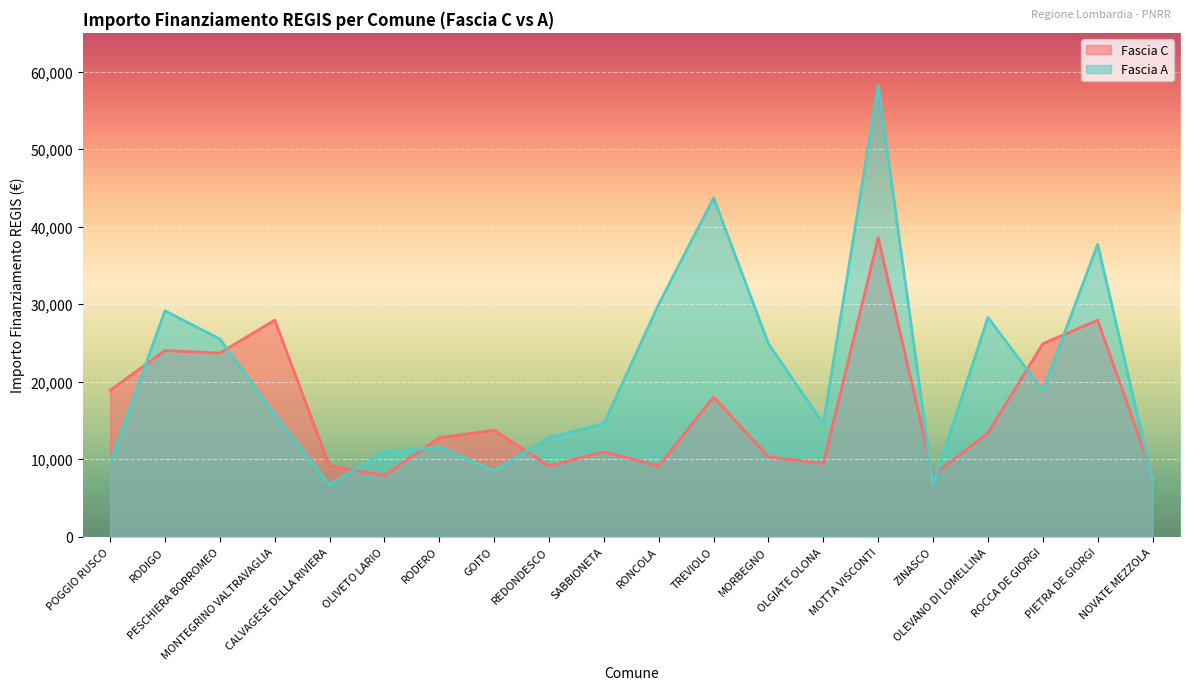

At which category does Fascia C reach its first local valley?

PESCHIERA BORROMEO